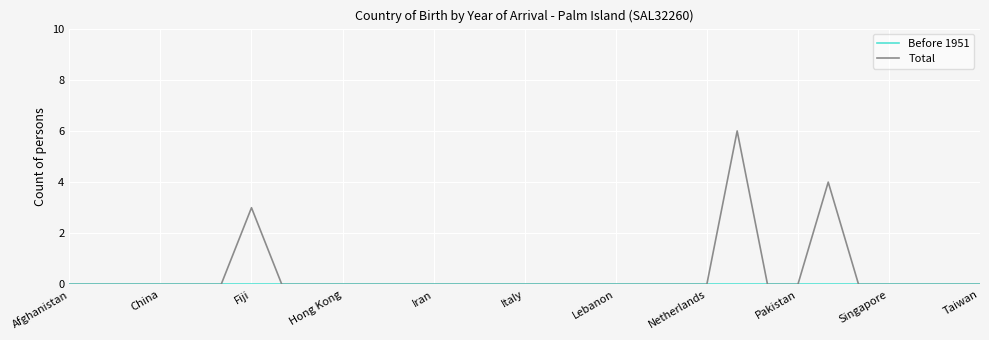

Which series has the largest total across all categories?

Total